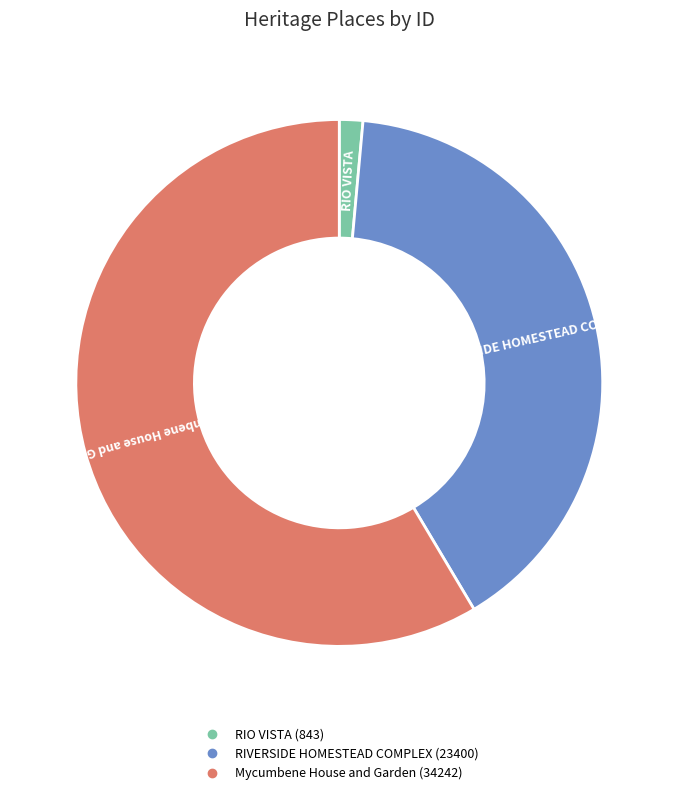

Rank the categories by value from highest to lowest.

Mycumbene House and Garden, RIVERSIDE HOMESTEAD COMPLEX, RIO VISTA